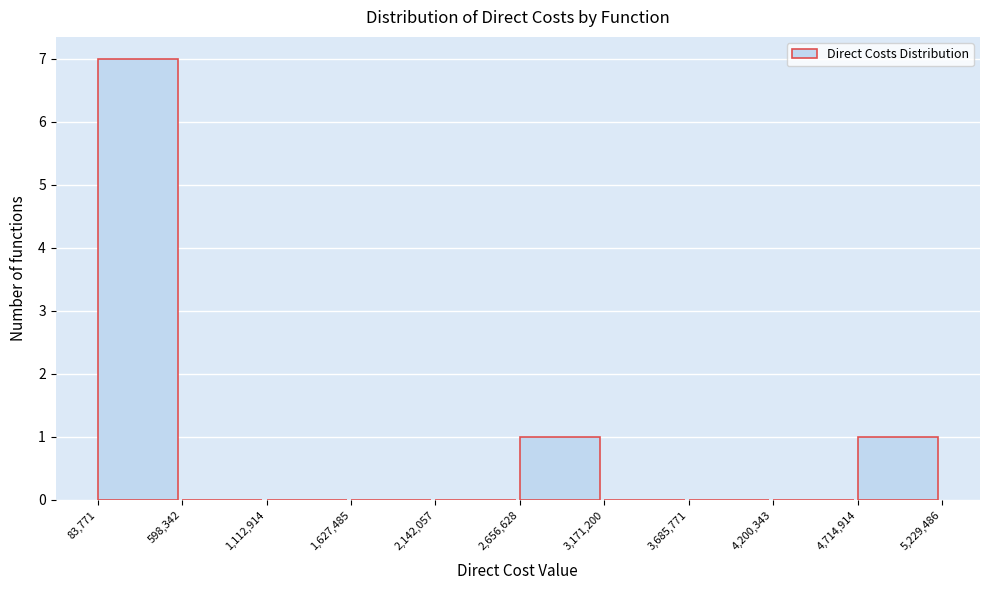

Reading left to right, list every bar in this chart as the range it spans on the x-axis followed by its height. The values are not printed on the chart, so give them approximately, as read against the axis.

83,771 to 598,342: 7
598,342 to 1,112,914: 0
1,112,914 to 1,627,485: 0
1,627,485 to 2,142,057: 0
2,142,057 to 2,656,628: 0
2,656,628 to 3,171,200: 1
3,171,200 to 3,685,771: 0
3,685,771 to 4,200,343: 0
4,200,343 to 4,714,914: 0
4,714,914 to 5,229,486: 1